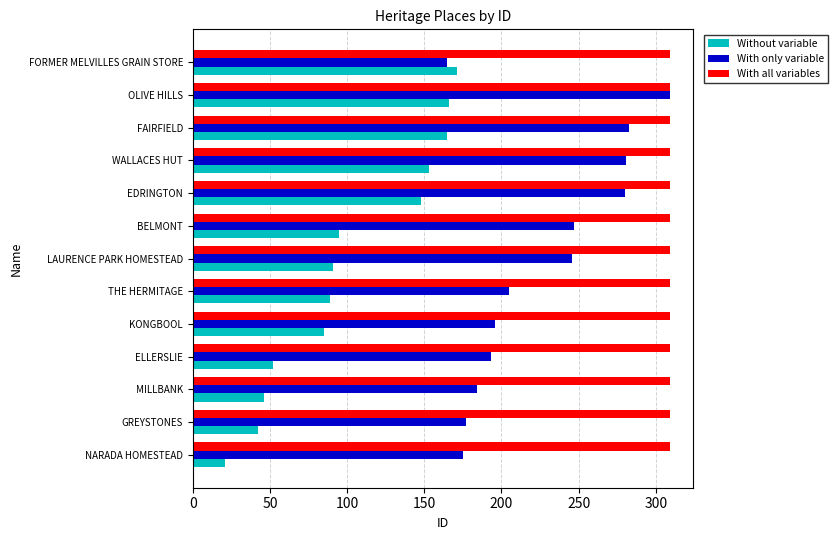

Rank the series by their average value, from lowest to highest.

Without variable, With only variable, With all variables